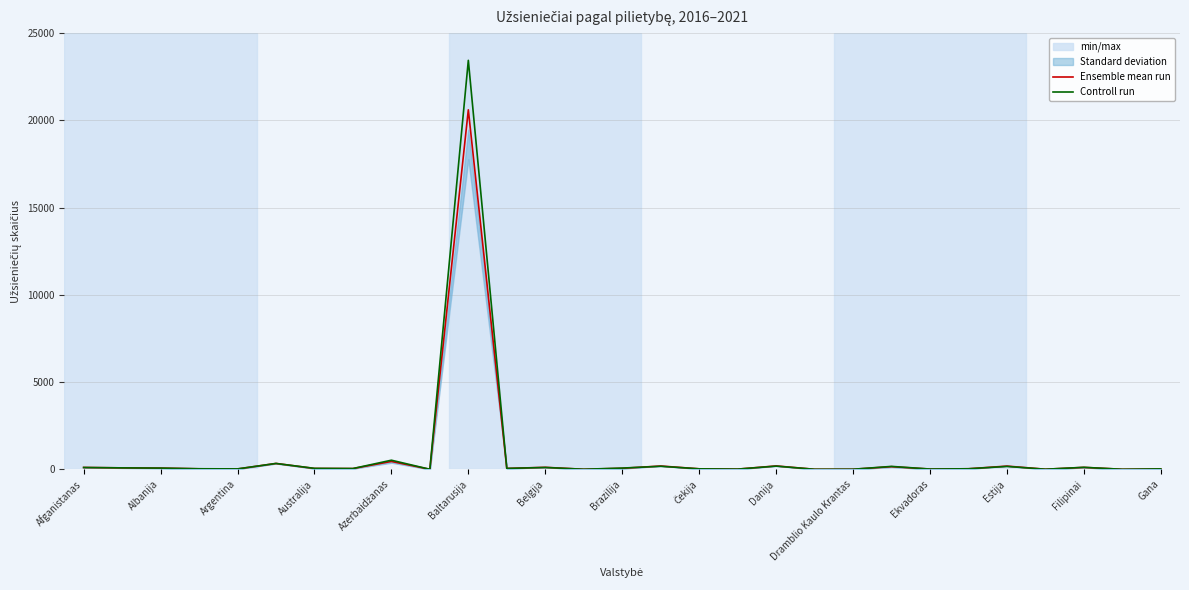

What is the sum of all Controll run values?

25878.0